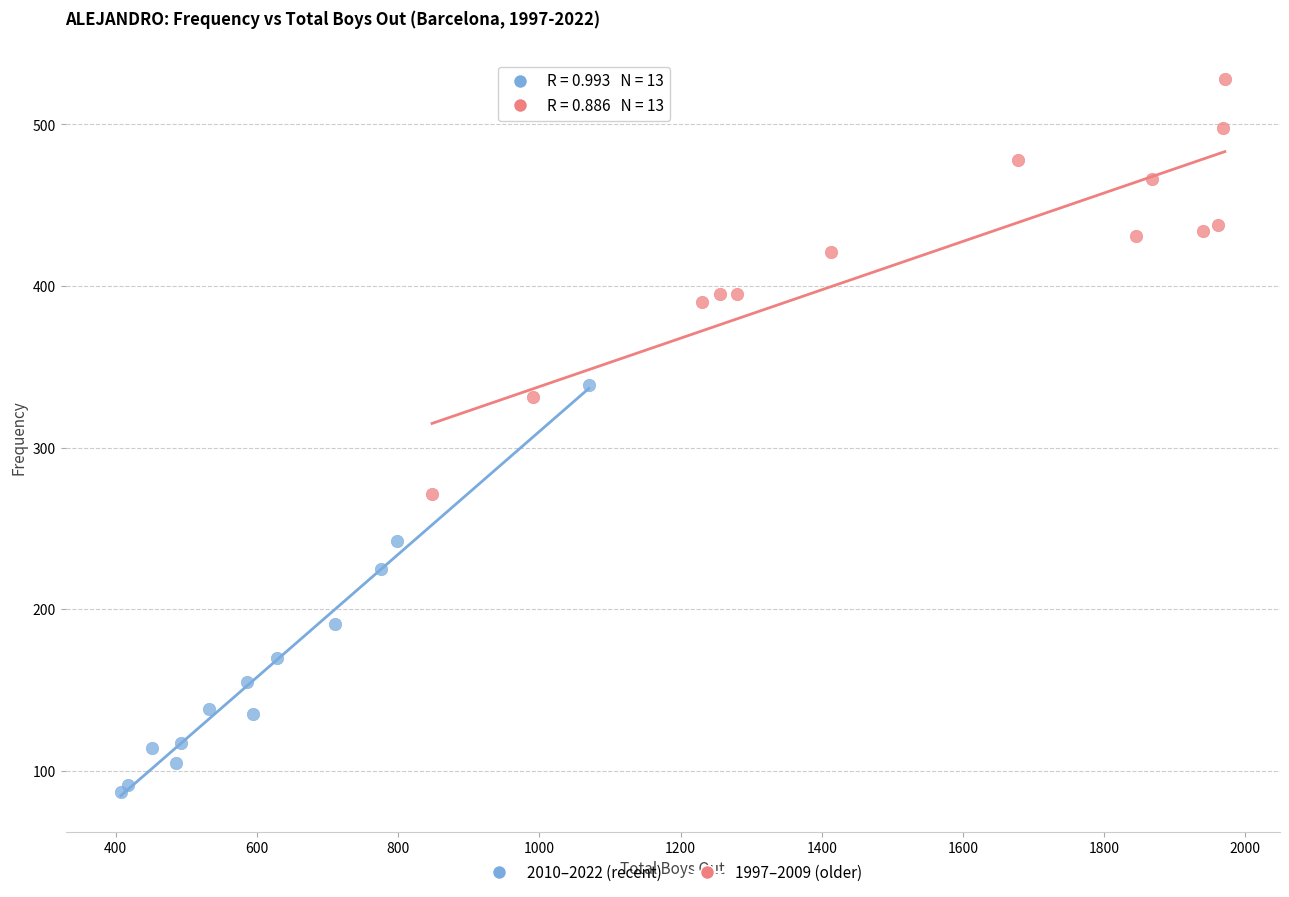

Which series contains the lowest Y value?

2010–2022 (recent)